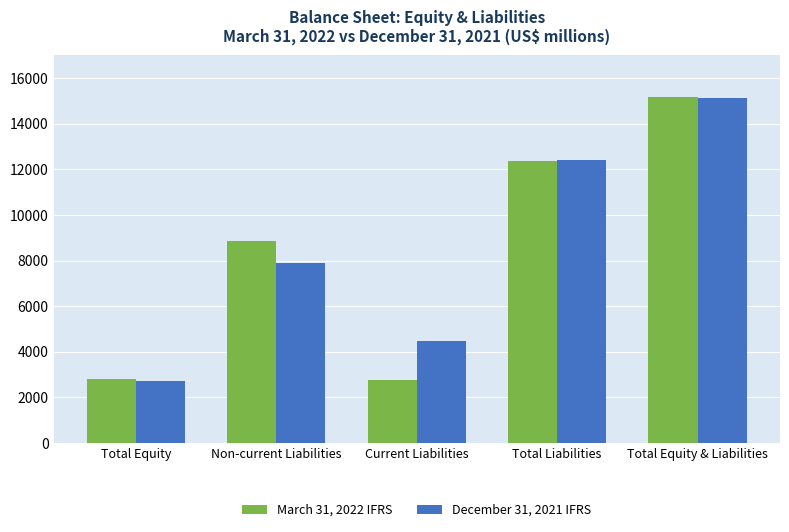

Are the bars grouped side by side (vs. stacked)?

Yes